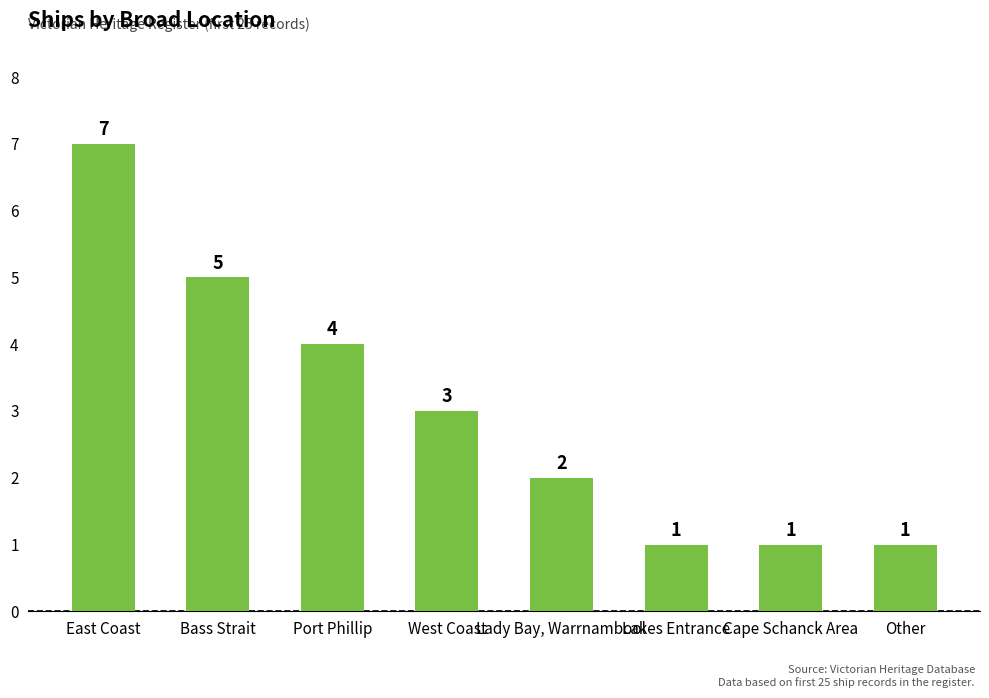

What is the value of the 7th bar from the left?

1